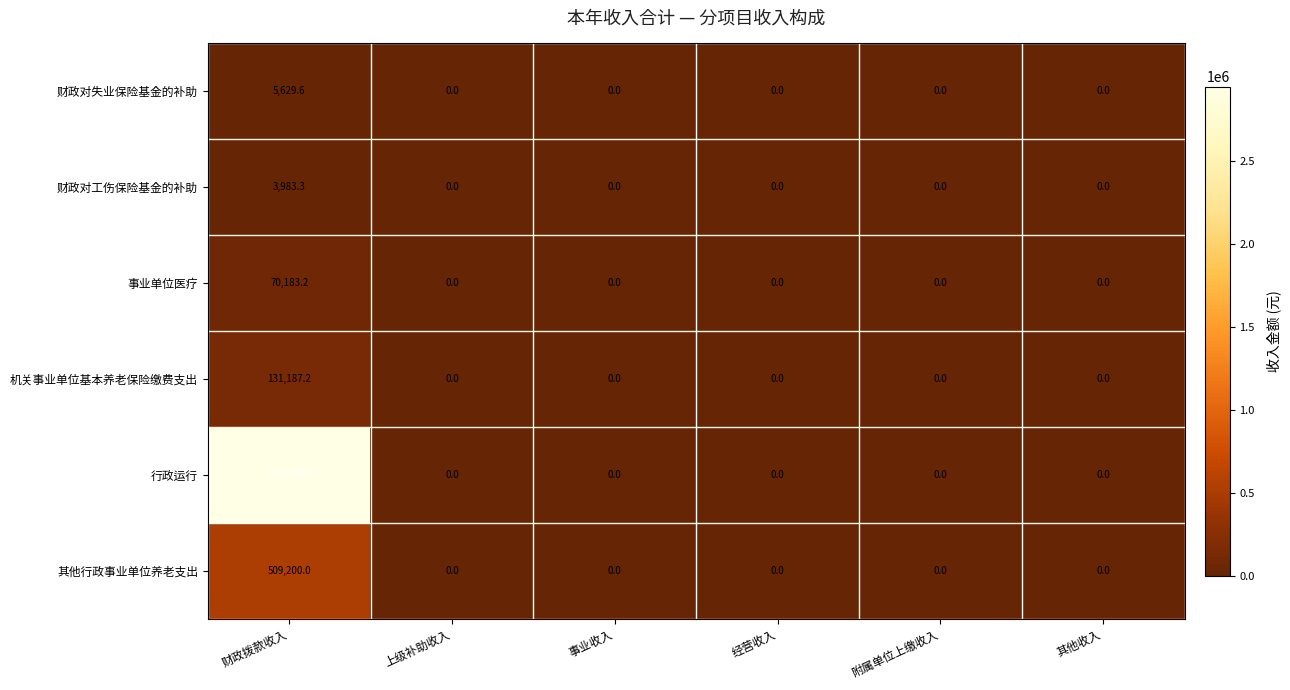

Which series has the largest total across all categories?

行政运行